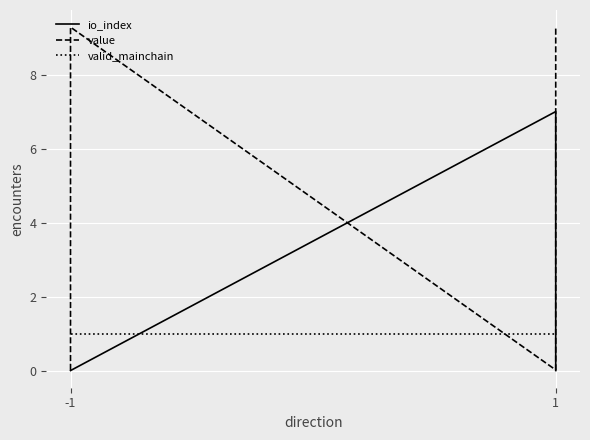

Which series has the largest total across all categories?

value